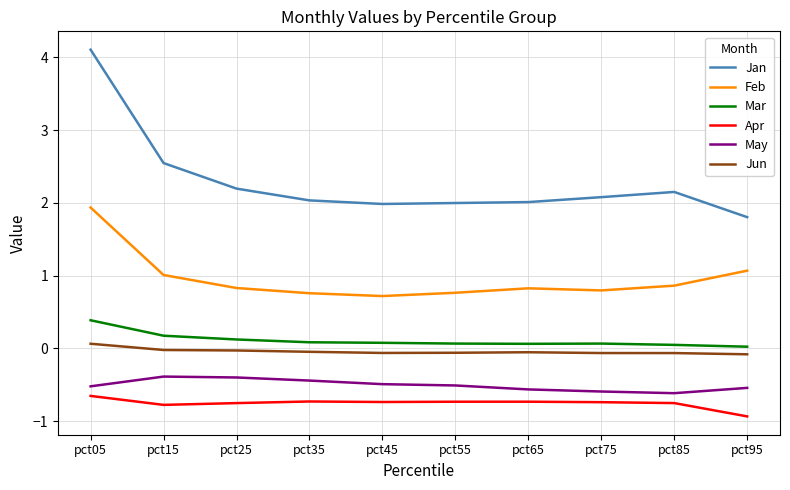

True or false: Mar has a value of 0.1 at pct45.

True